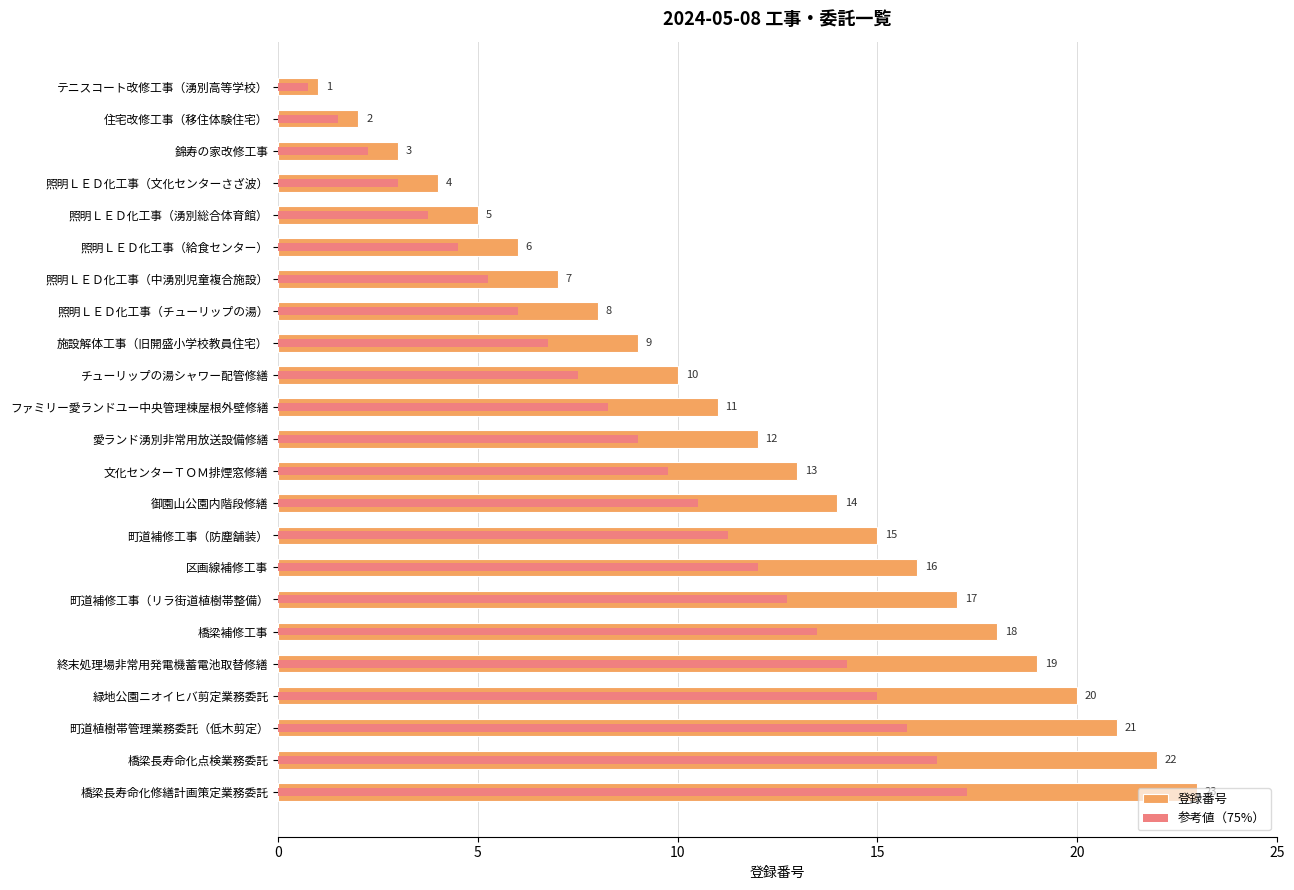

At how many categories does at least one series exceed 2?

21